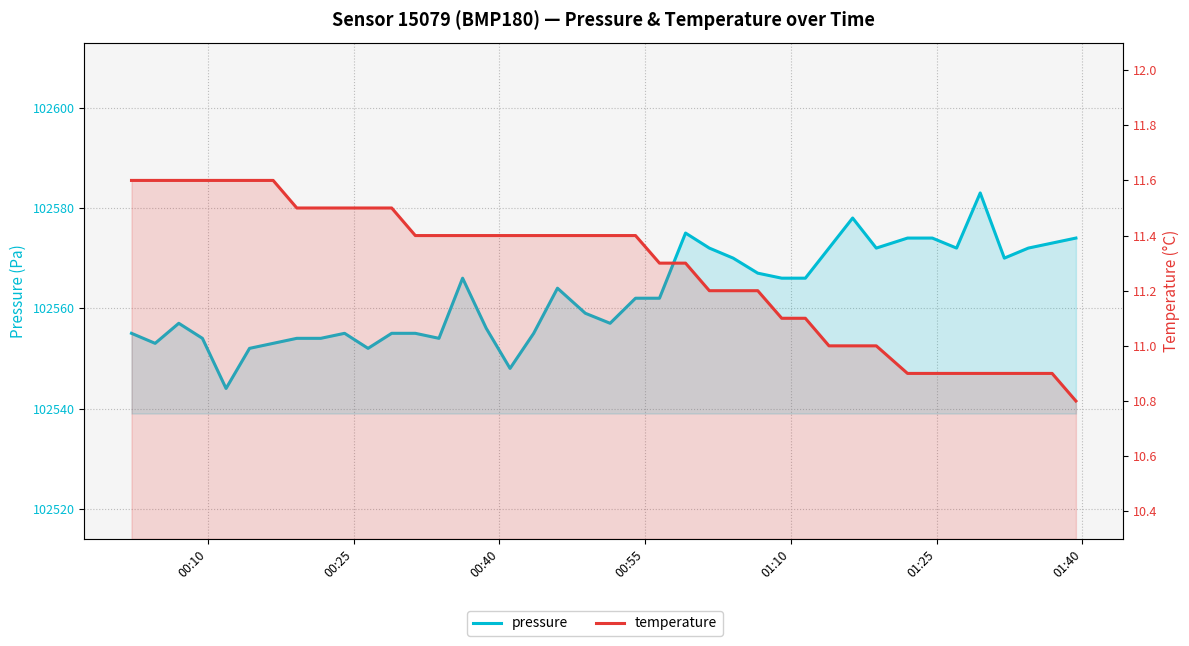

Is it true that temperature equals 16.9 at 01:40?

False